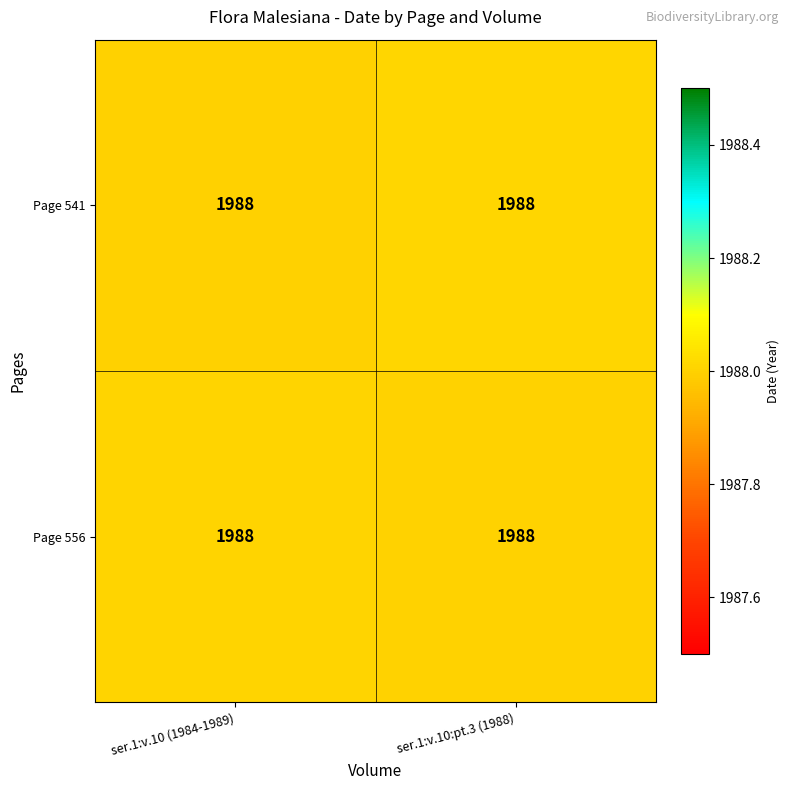

Which category has the highest value in the Page 541 series?

ser.1:v.10:pt.3 (1988)